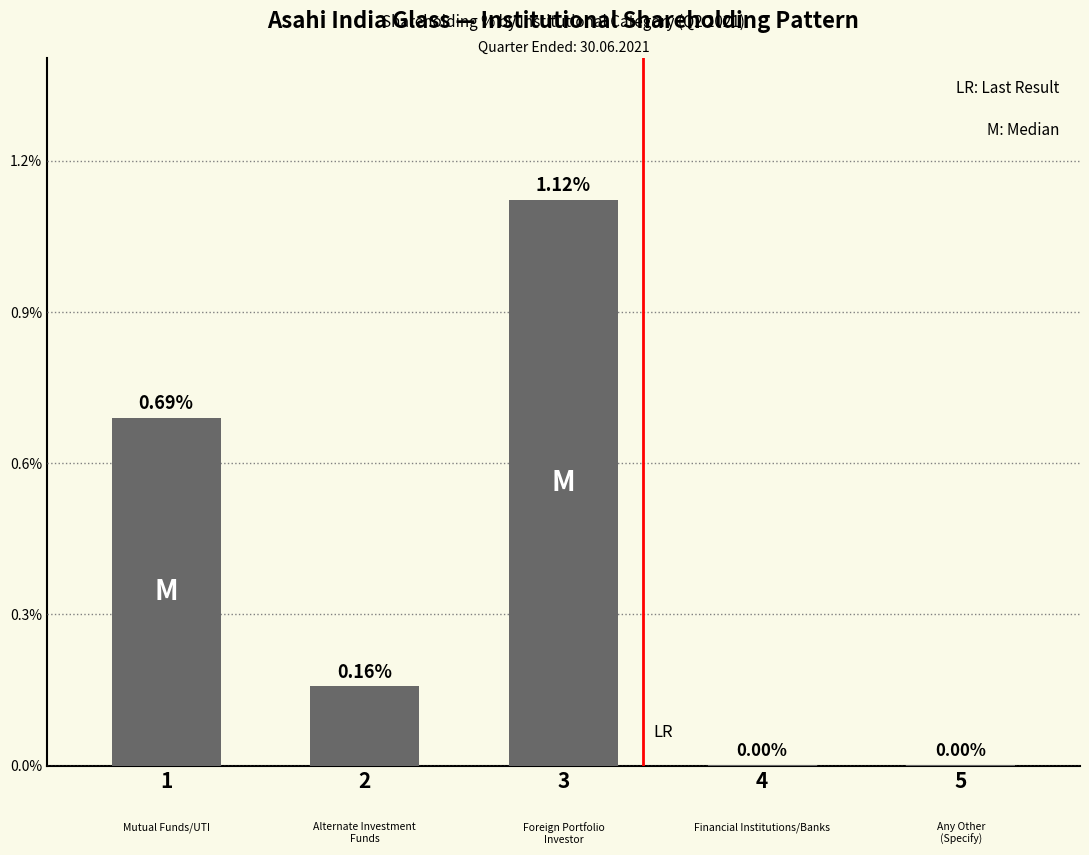

Is it true that the value at 3 is 1.7?

False